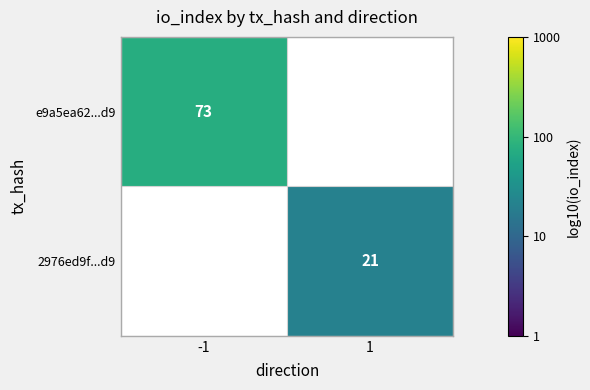

Which category has the lowest value in the e9a5ea62...d9 series?

-1